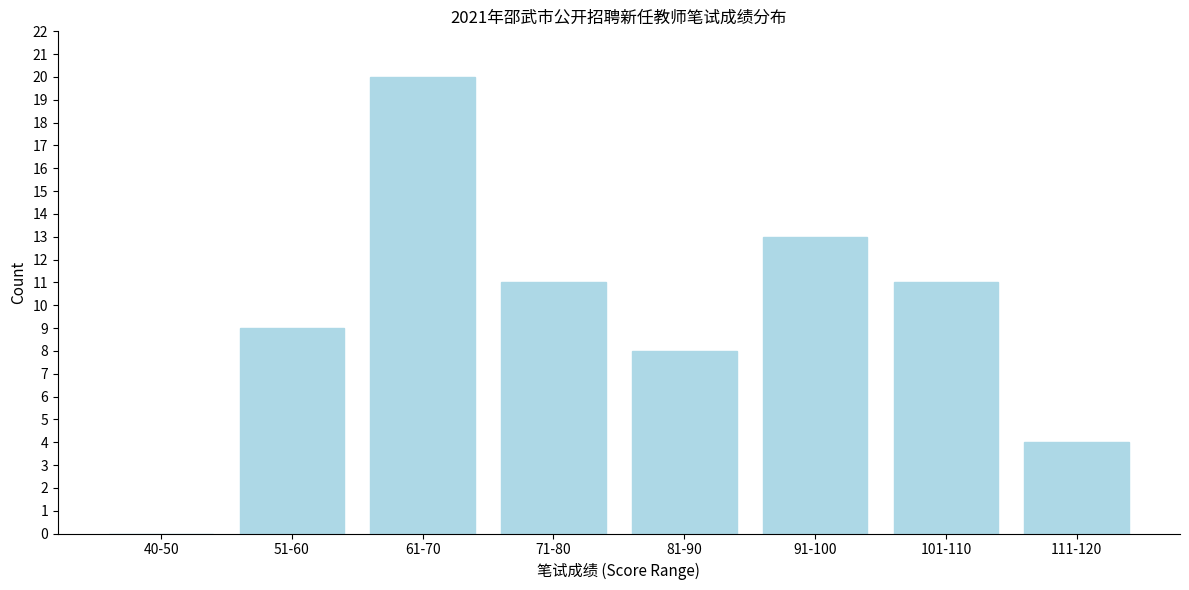

Reading left to right, transcribe all the data shown in this chart.

40-50=0	51-60=9	61-70=20	71-80=11	81-90=8	91-100=13	101-110=11	111-120=4